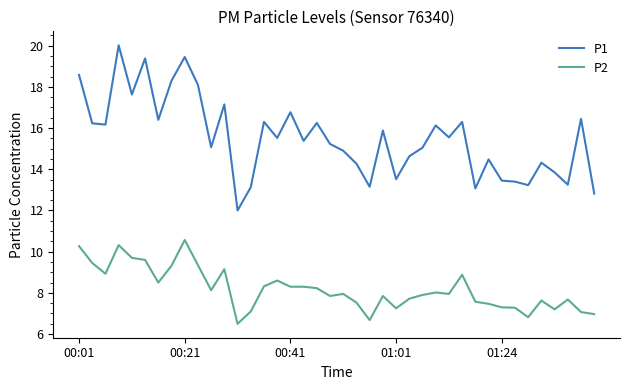

What is the greatest value displayed?

20.0